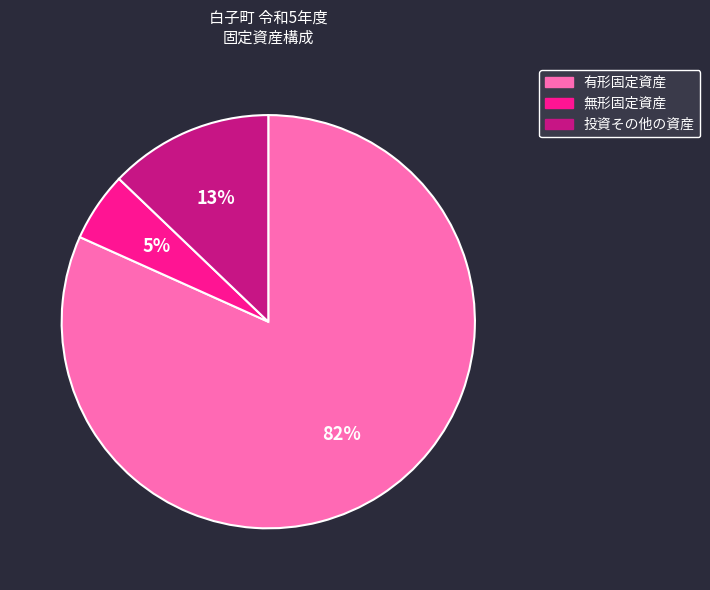

Which slice is the largest?

有形固定資産